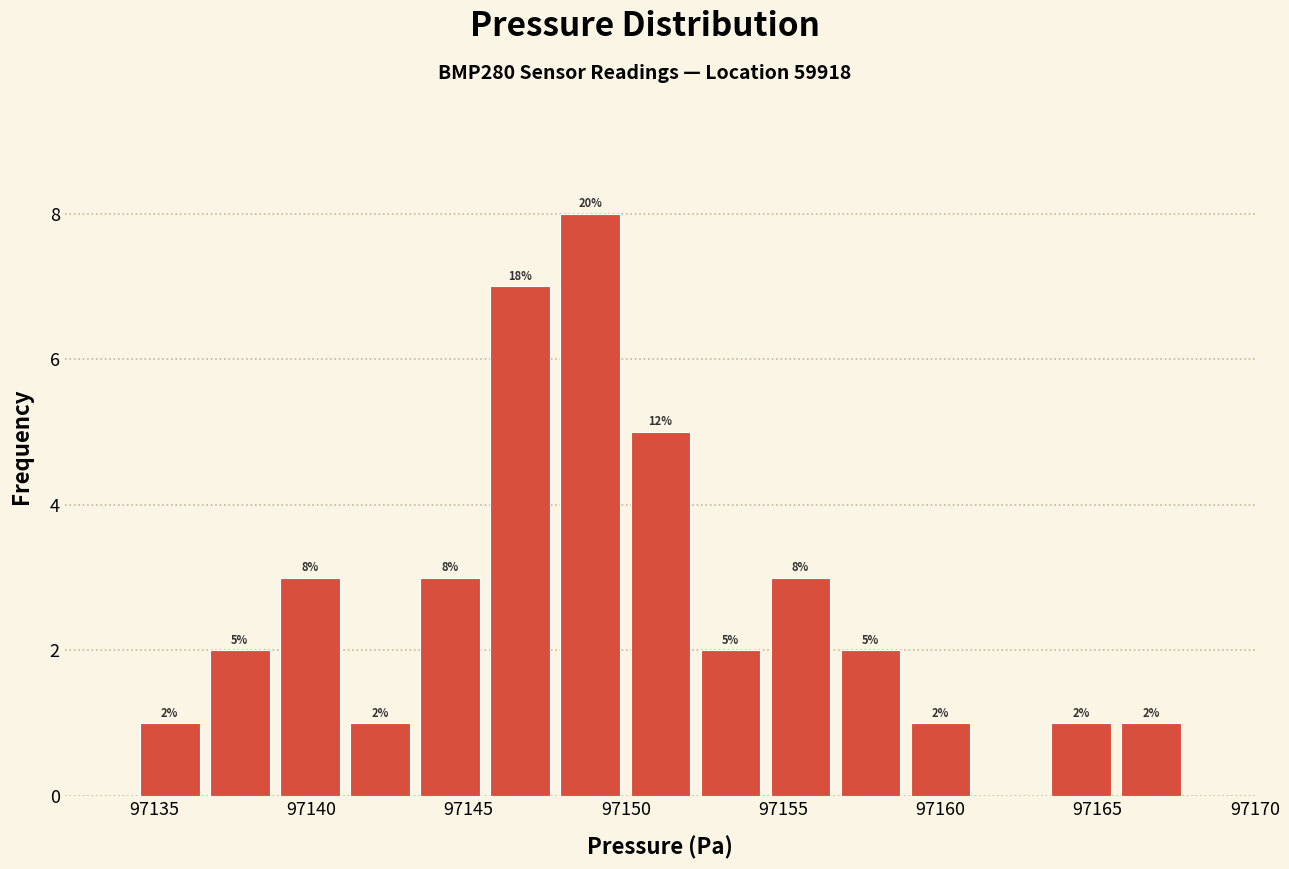

Over which range of the x-axis is the bar tallest?

97148.0 to 97150.0